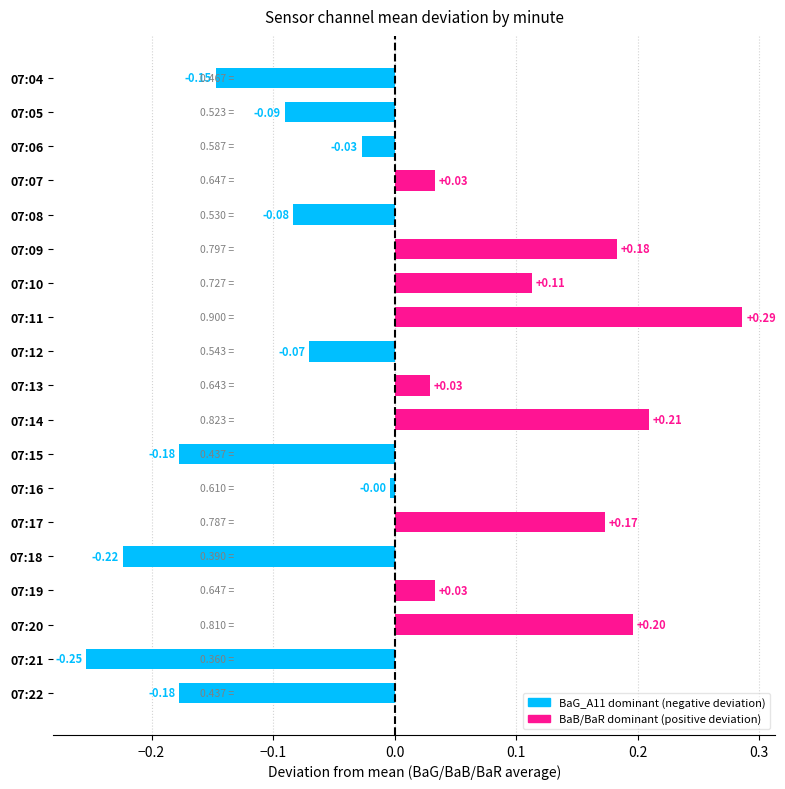

What is the sum of the values at 07:21 and 07:22?

-0.4